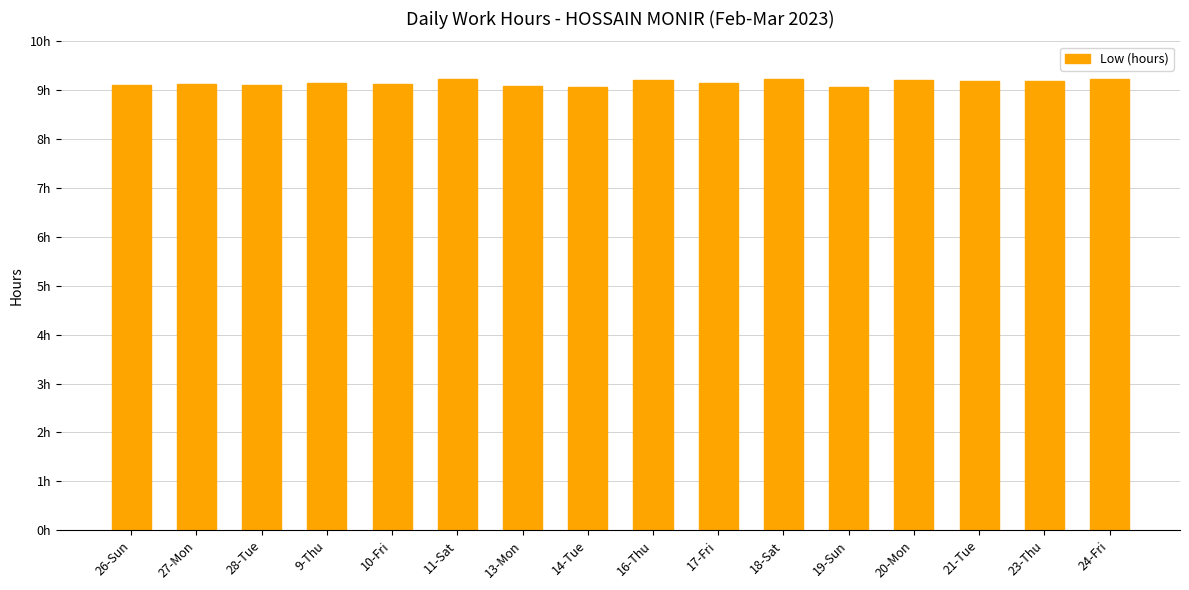

Does the chart contain any negative values?

No